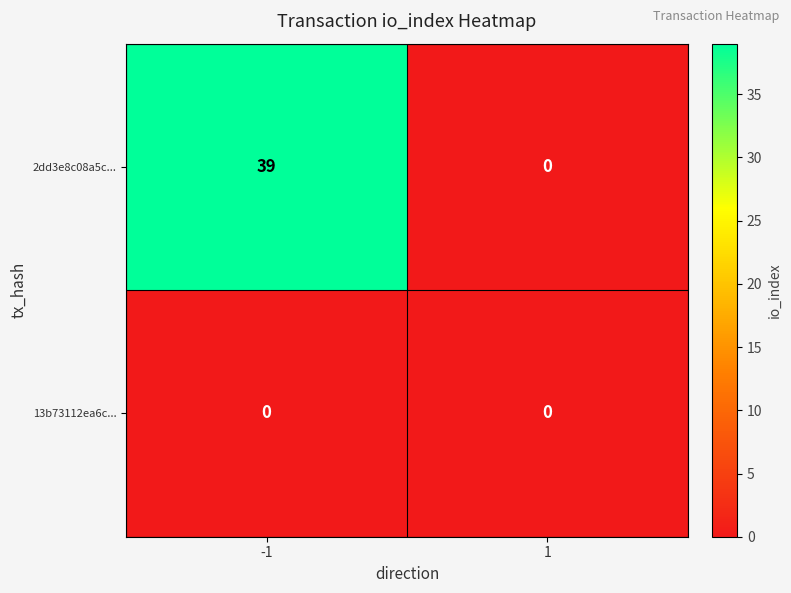

How many positive values does the 2dd3e8c08a5c... series have?

1